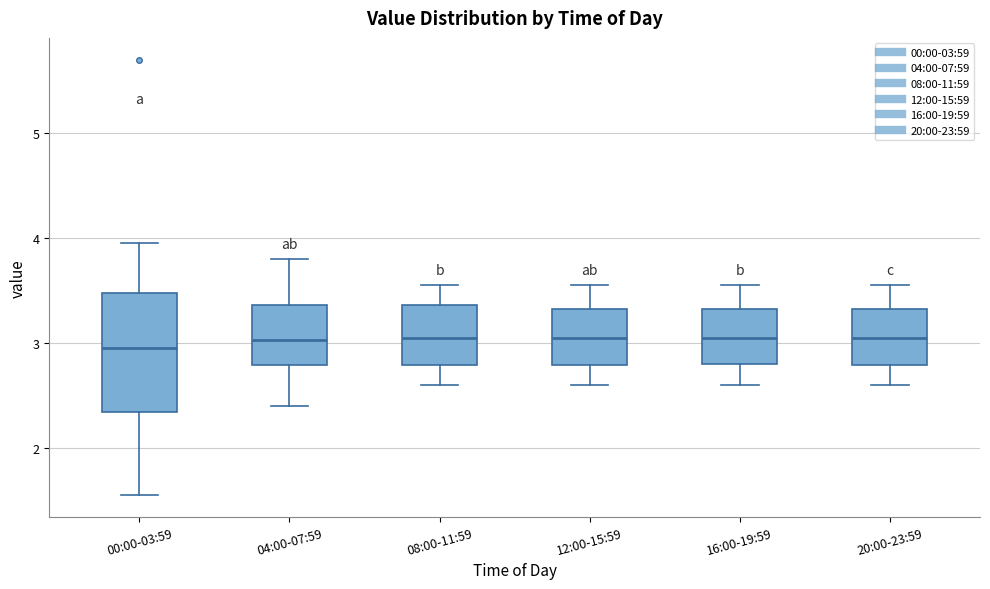

Reading left to right, transcribe this box plot: for each box, give where its median line is, the range the box spans, and where its two whiskers end, as read against the y-axis. The values are not printed on the chart, so give them approximately, as read against the axis.

00:00-03:59: median 3.0, box 2.3 to 3.5, whiskers 1.6 to 4.0
04:00-07:59: median 3.0, box 2.8 to 3.4, whiskers 2.4 to 3.8
08:00-11:59: median 3.1, box 2.8 to 3.4, whiskers 2.6 to 3.6
12:00-15:59: median 3.1, box 2.8 to 3.3, whiskers 2.6 to 3.6
16:00-19:59: median 3.1, box 2.8 to 3.3, whiskers 2.6 to 3.6
20:00-23:59: median 3.1, box 2.8 to 3.3, whiskers 2.6 to 3.6